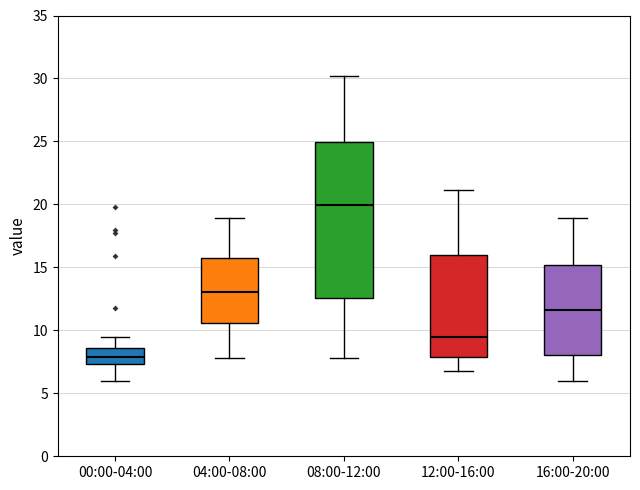

Reading left to right, transcribe this box plot: for each box, give where its median line is, the range the box spans, and where its two whiskers end, as read against the y-axis. The values are not printed on the chart, so give them approximately, as read against the axis.

00:00-04:00: median 8.0, box 7.5 to 8.5, whiskers 6.0 to 9.5
04:00-08:00: median 13.0, box 10.5 to 15.5, whiskers 8.0 to 19.0
08:00-12:00: median 20.0, box 12.5 to 25.0, whiskers 8.0 to 30.0
12:00-16:00: median 9.5, box 8.0 to 16.0, whiskers 7.0 to 21.0
16:00-20:00: median 11.5, box 8.0 to 15.0, whiskers 6.0 to 19.0